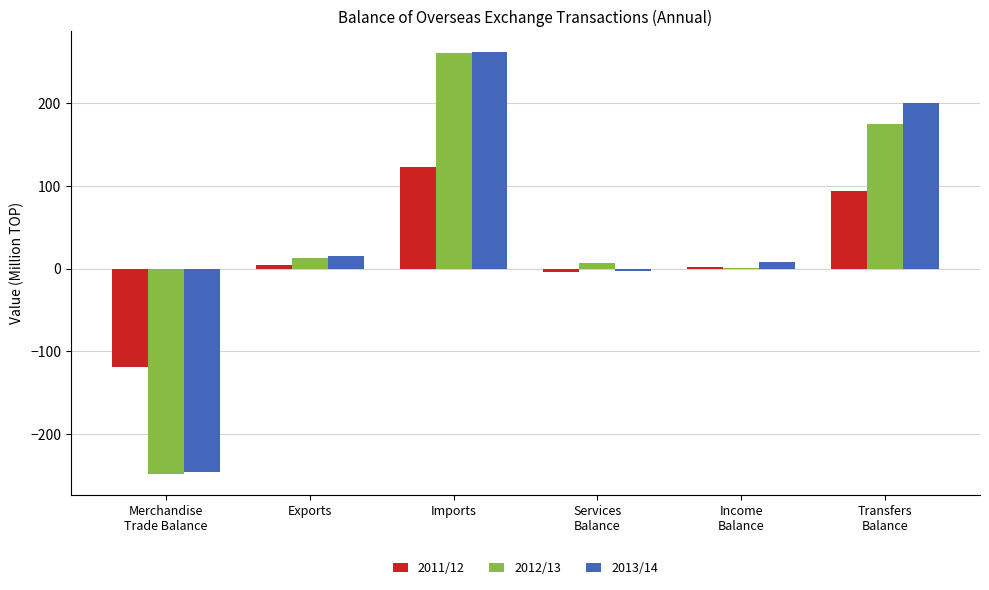

The 2012/13 series shows 12.3 at Exports. True or false?

True